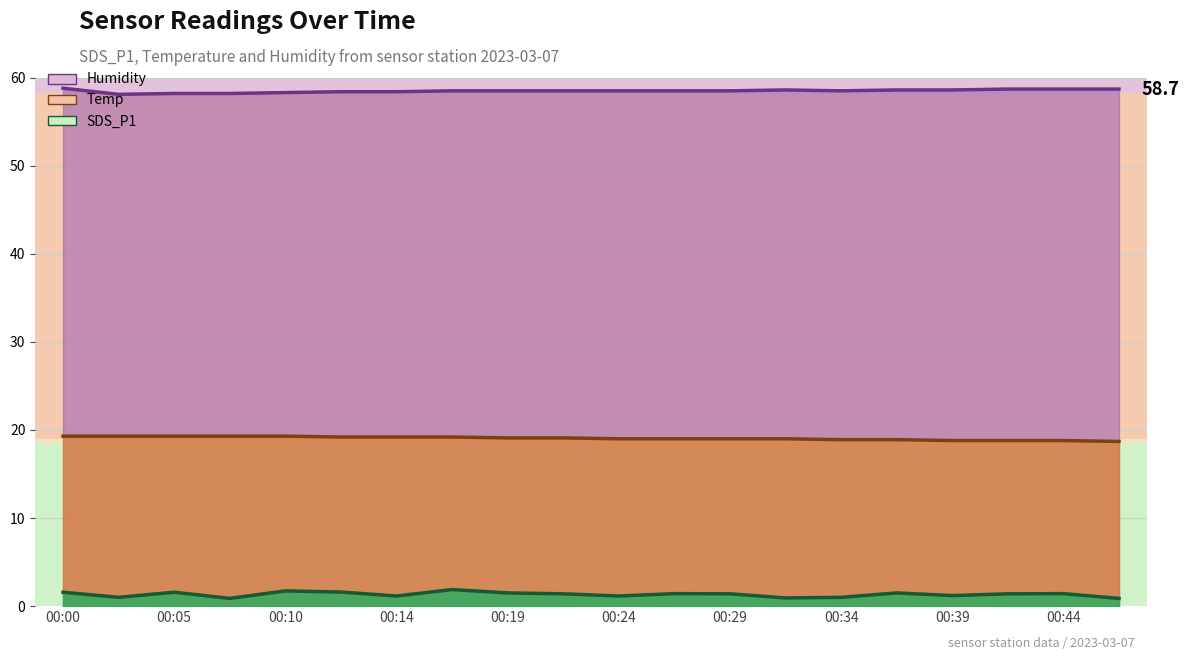

Count the number of data series in this chart.

3